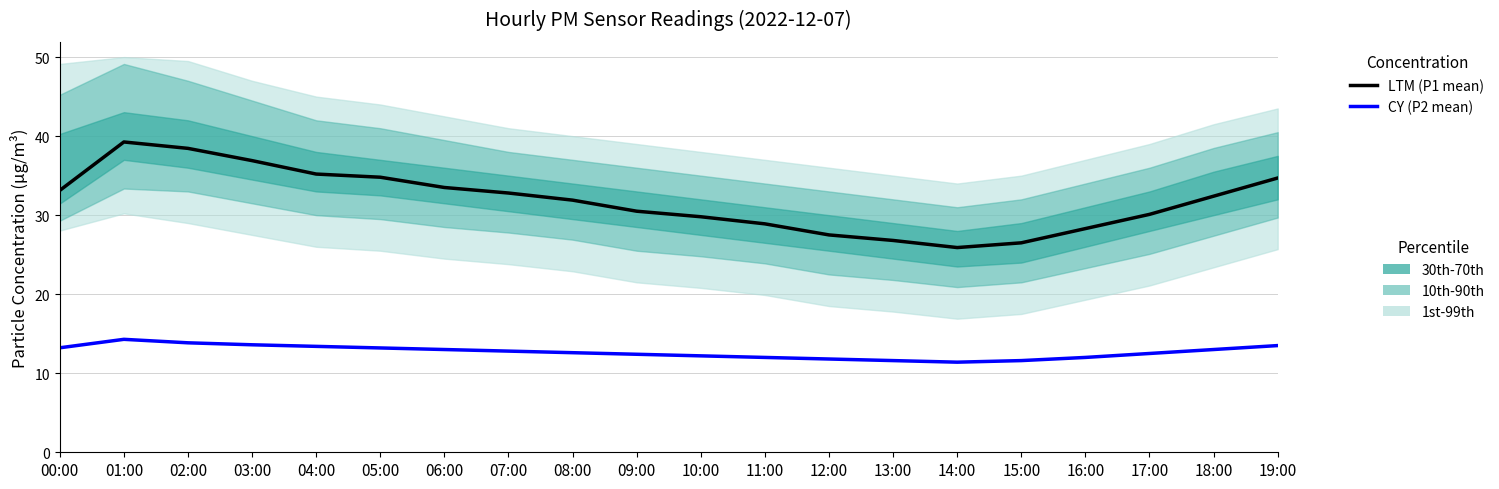

Is this an area chart (filled region under the line)?

No